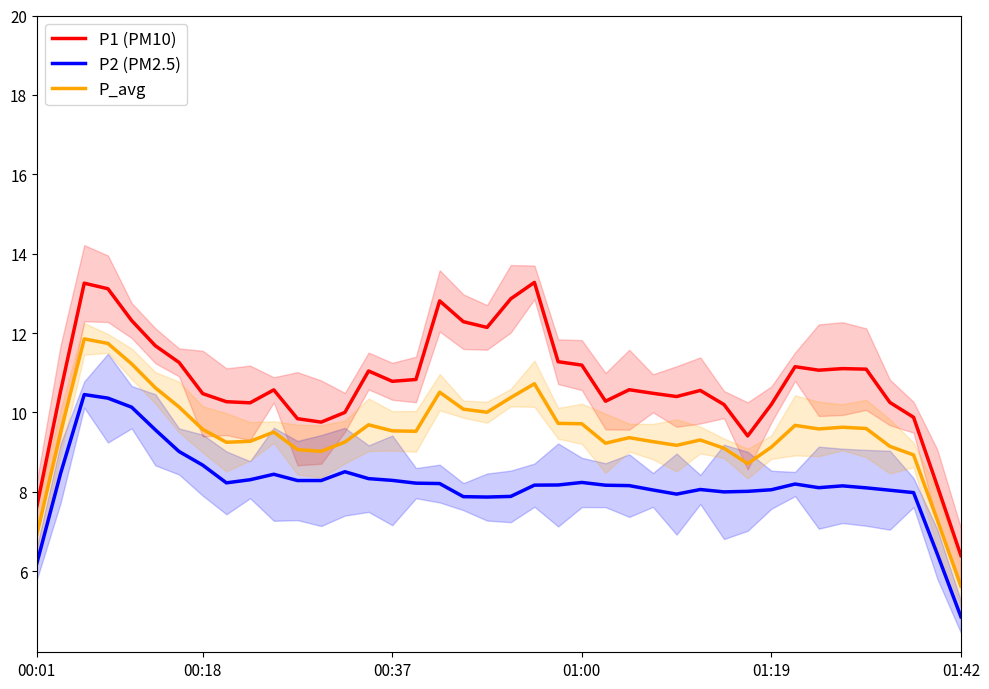

What is the difference between the maximum and minimum values in the P_avg series?

6.2